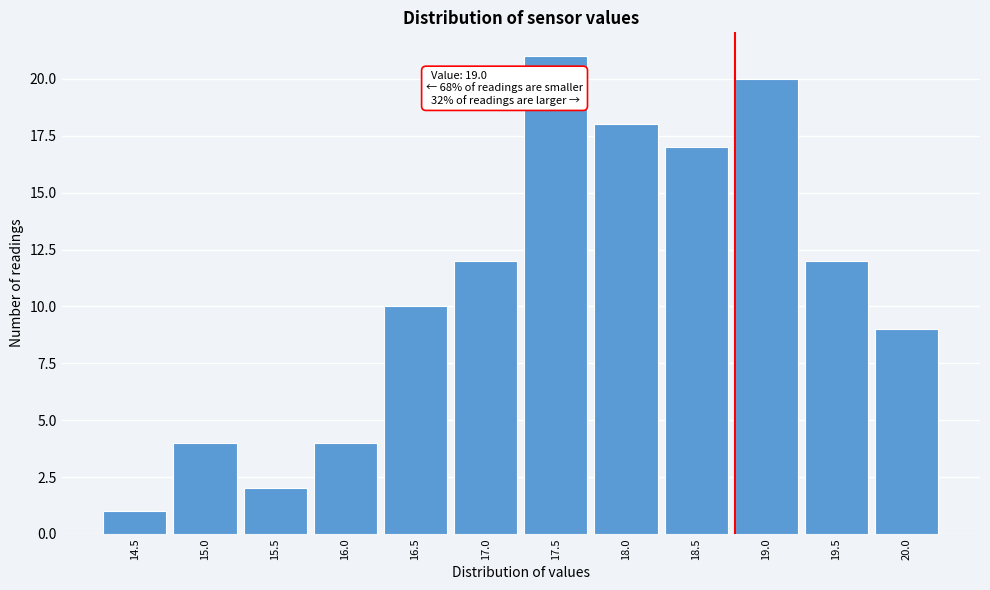

Reading left to right, transcribe all the data shown in this chart.

1	4	2	4	10	12	21	18	17	20	12	9